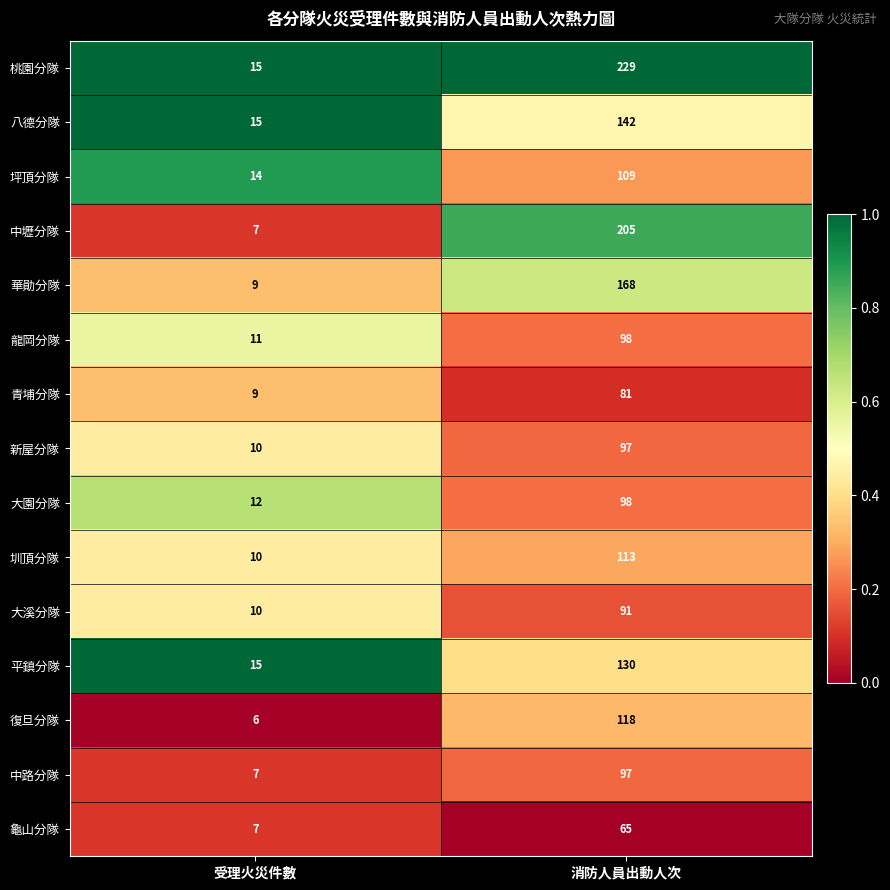

How many series are shown in this chart?

15